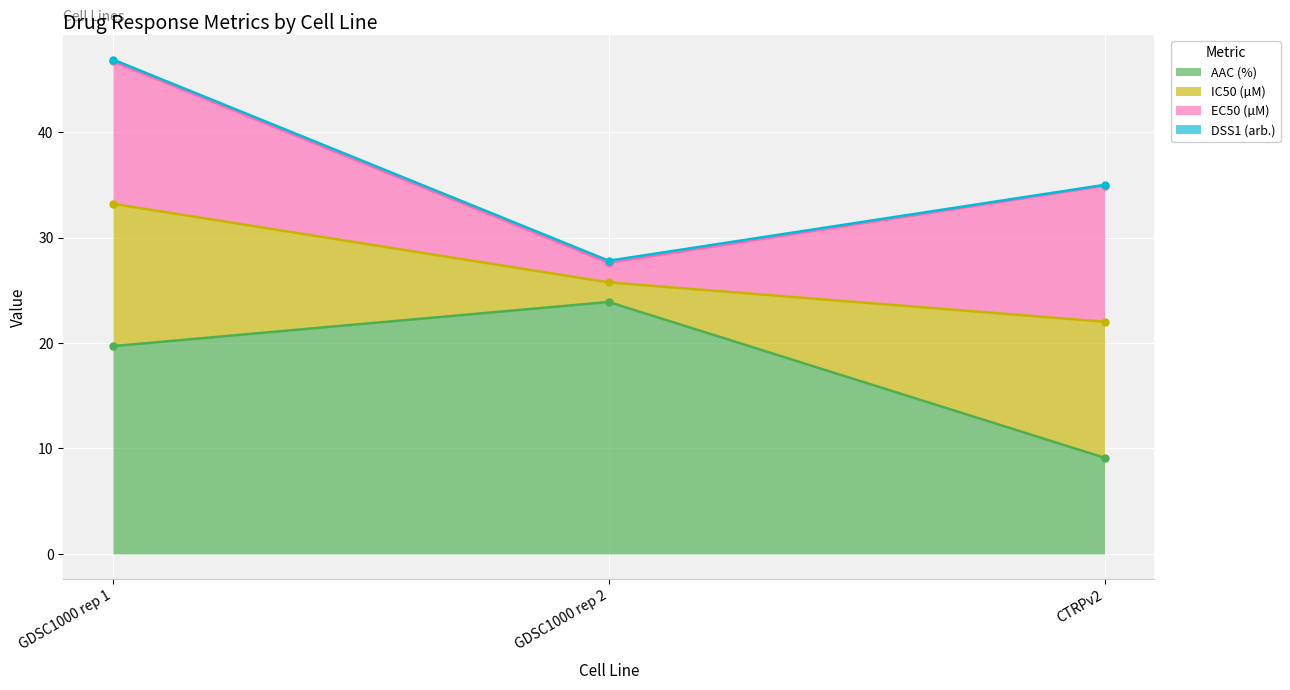

How many lines are shown in the chart?

4